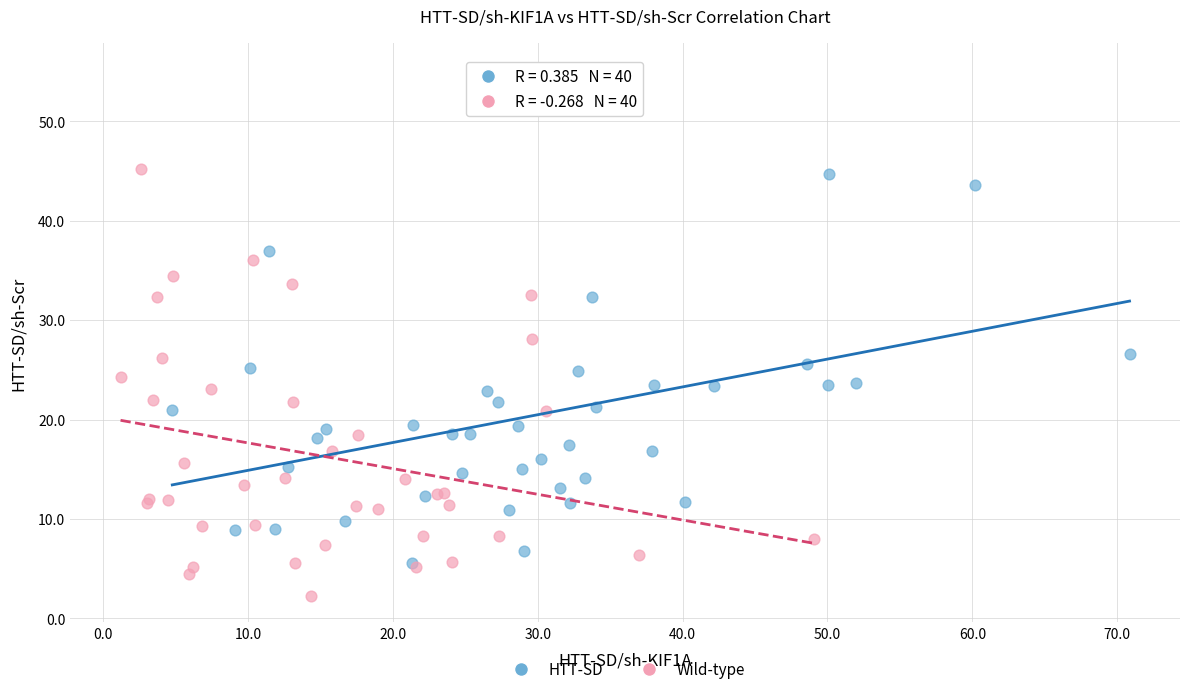

Which series reaches the minimum Y coordinate?

Wild-type